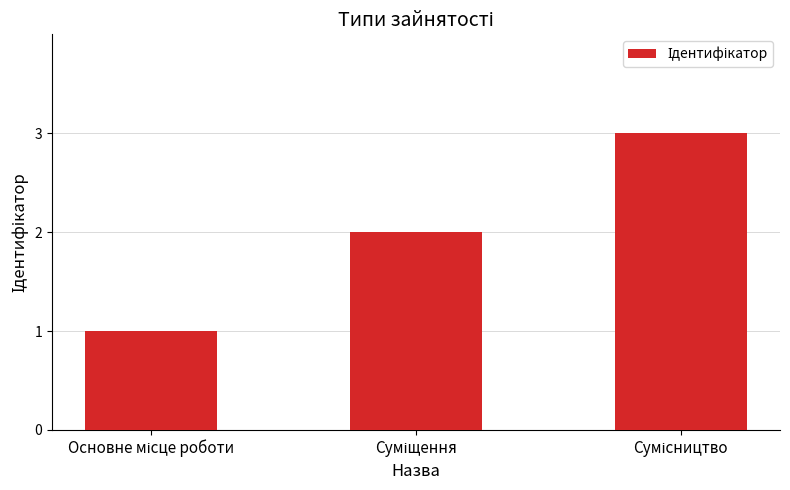

What is the maximum value shown in the chart?

3